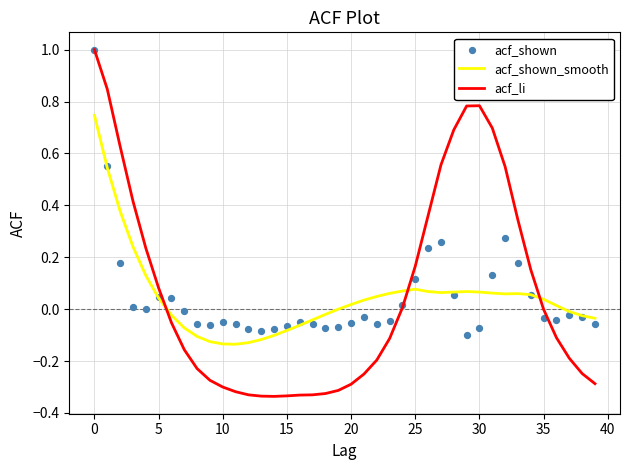

Which series has the largest total across all categories?

acf_li